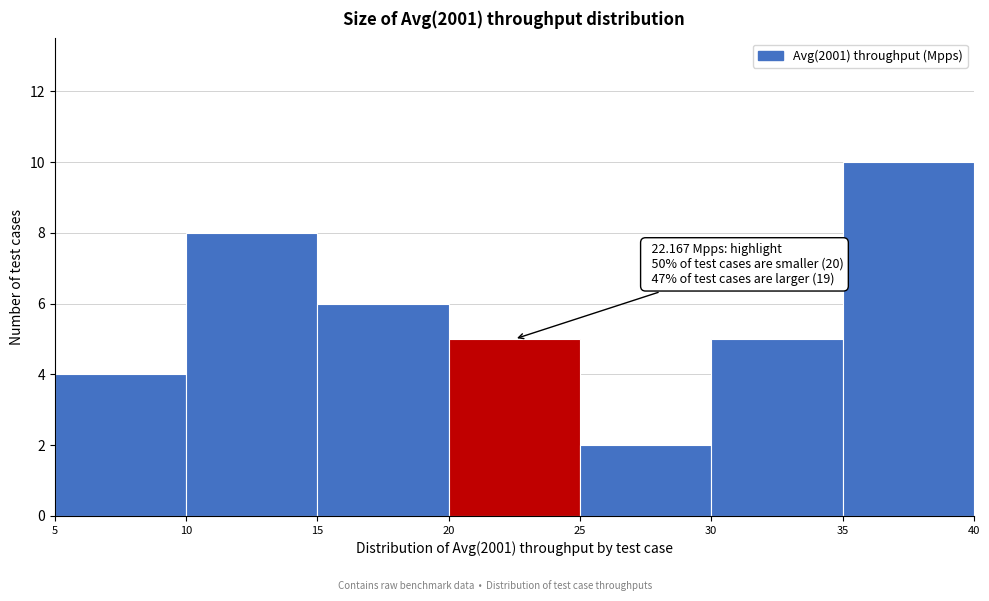

Over which range of the x-axis is the bar tallest?

35 to 40